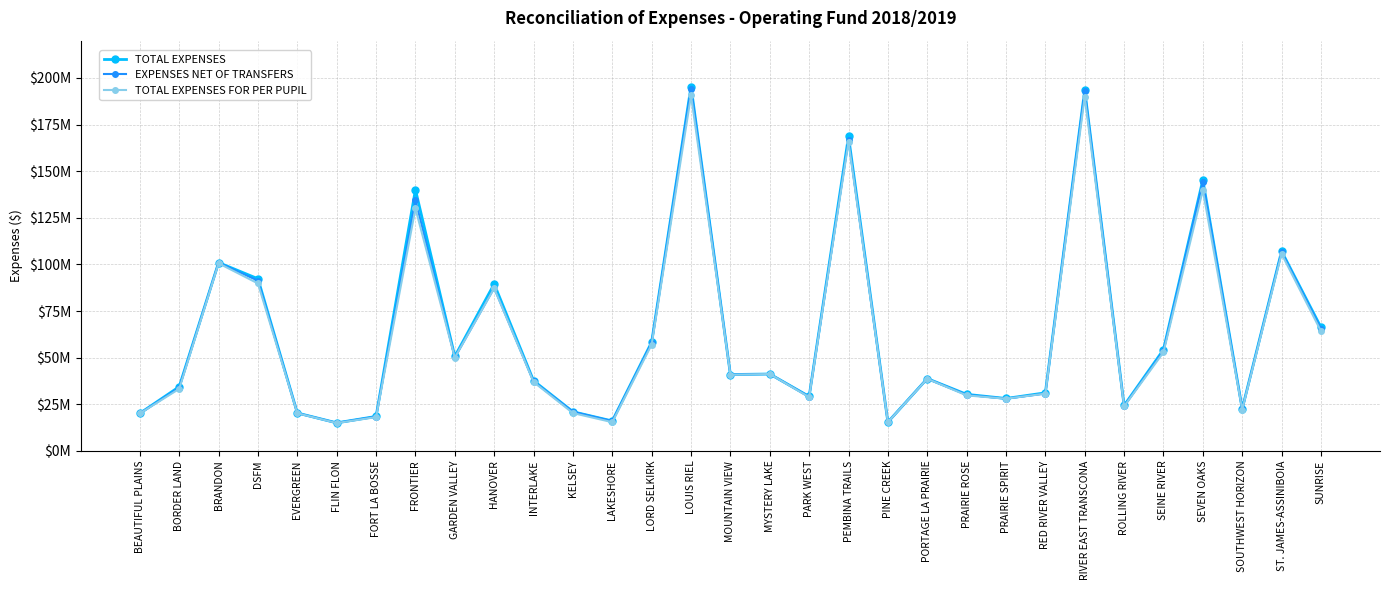

How many values in the EXPENSES NET OF TRANSFERS series are below 38747252?

15